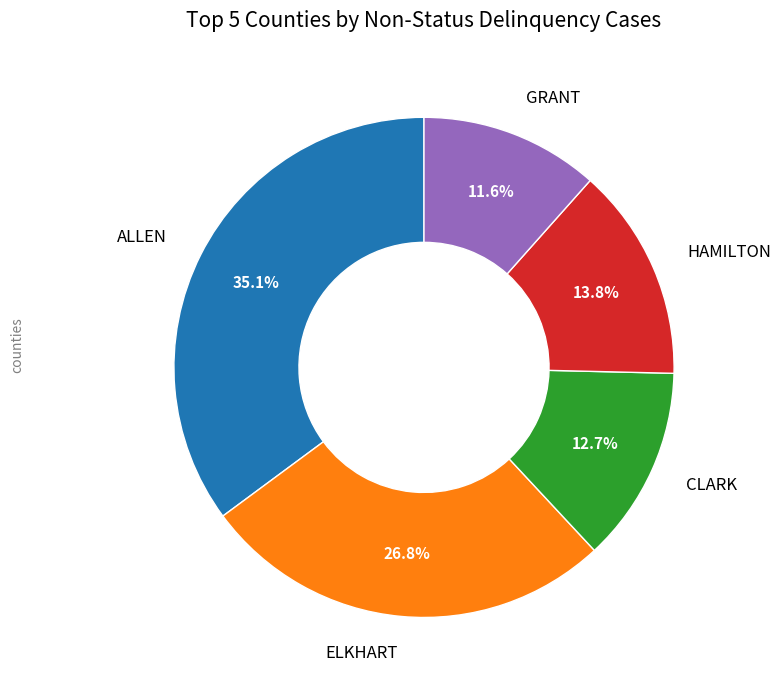

To the nearest percent, what is the difference between the largest and smallest slice percentages?

24%